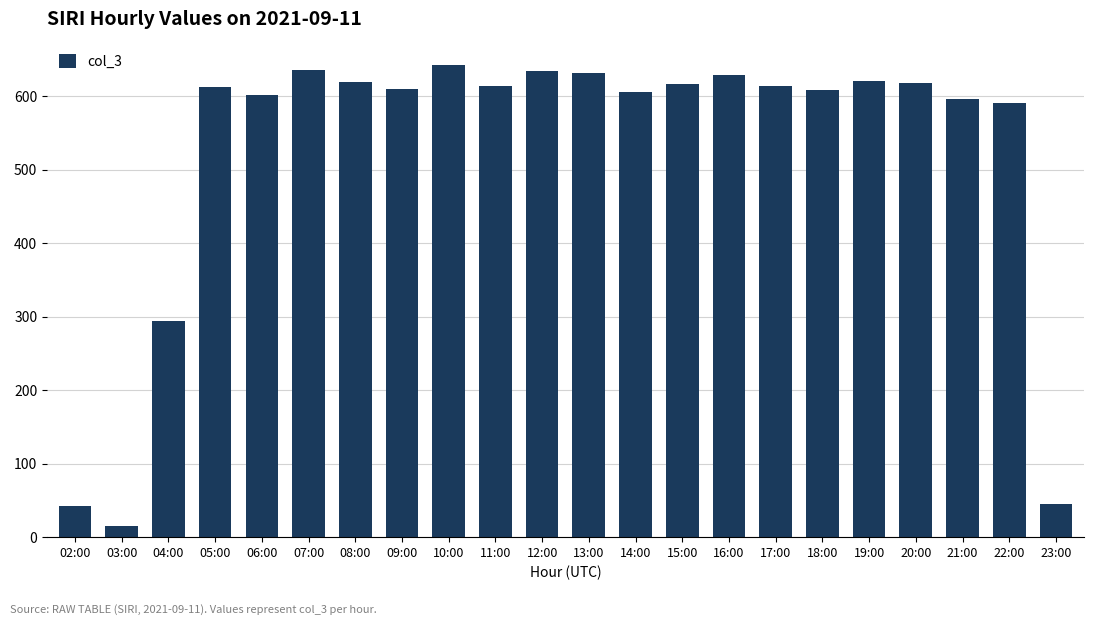

How many data points does each series have?

22